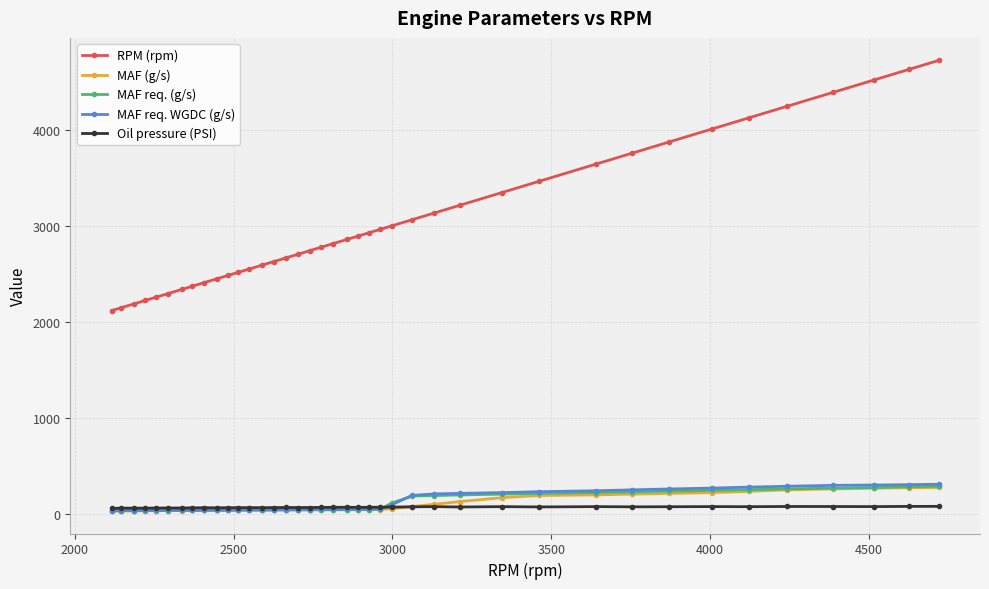

What is the maximum value shown in the chart?

4719.0